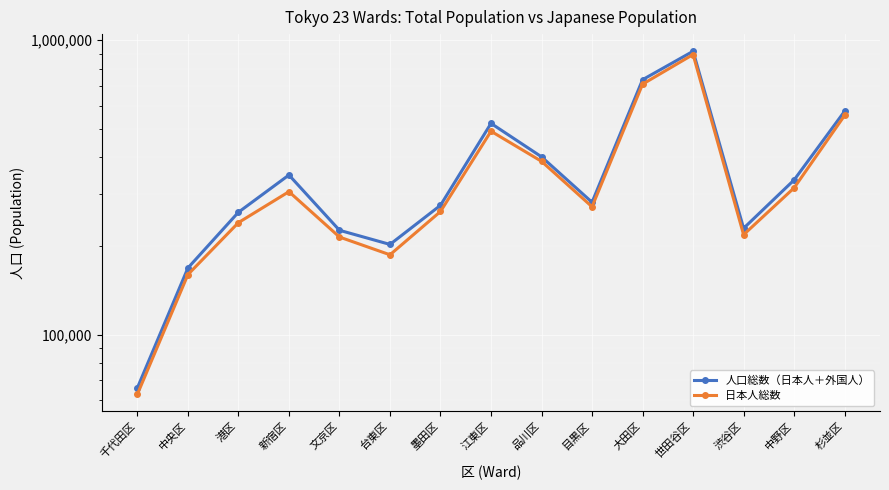

Count the number of categories in the chart.

15